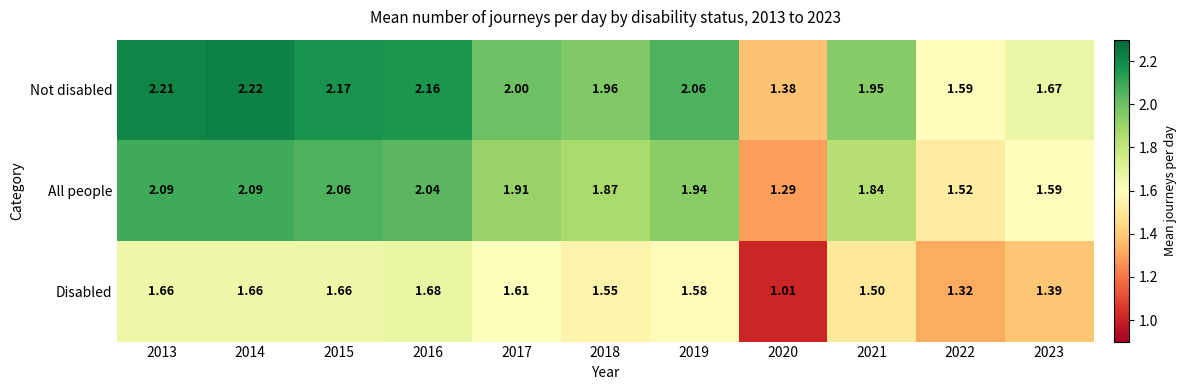

List the series in order of their overall mean, lowest first.

Disabled, All people, Not disabled